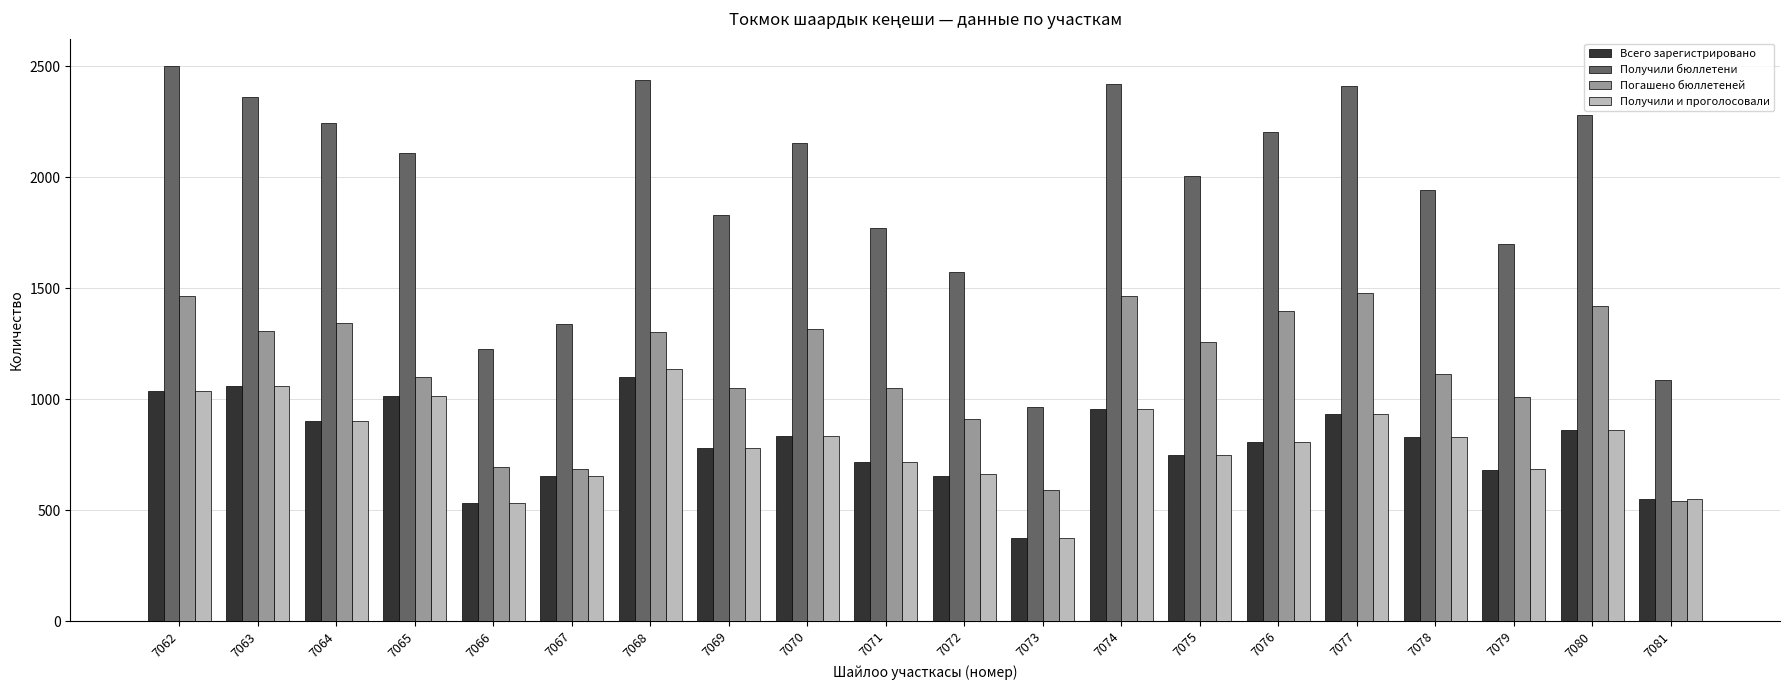

What is the difference between the highest and lowest values at 7079?

1019